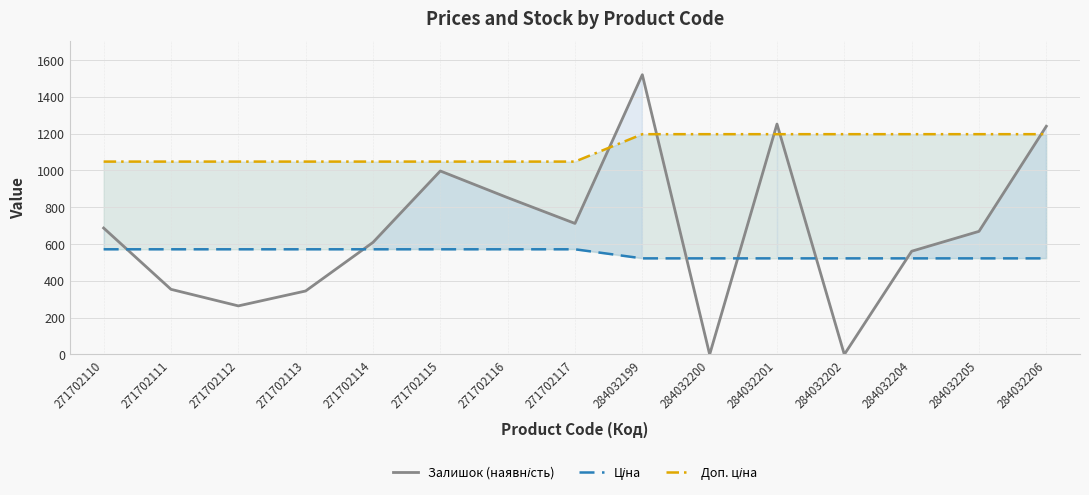

At 271702116, list the series in order from smallest to largest.

Ціна, Залишок (наявність), Доп. ціна